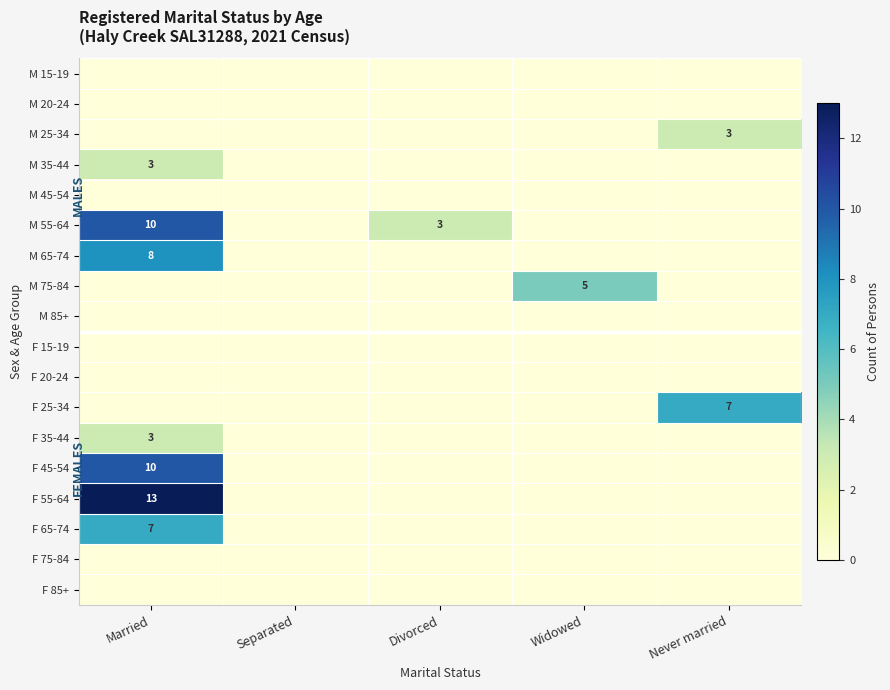

True or false: M 75-84 has a value of 5 at Widowed.

True